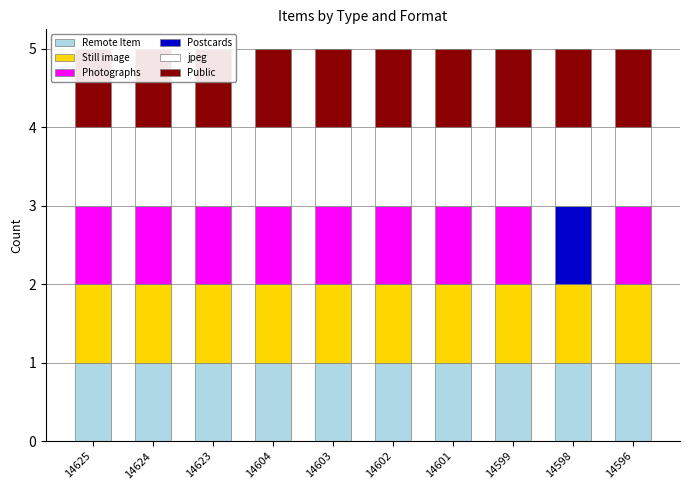

Reading right to left, transcribe all the data shown in this chart.

Remote Item: 1	1	1	1	1	1	1	1	1	1
Still image: 1	1	1	1	1	1	1	1	1	1
Photographs: 1	0	1	1	1	1	1	1	1	1
Postcards: 0	1	0	0	0	0	0	0	0	0
jpeg: 1	1	1	1	1	1	1	1	1	1
Public: 1	1	1	1	1	1	1	1	1	1